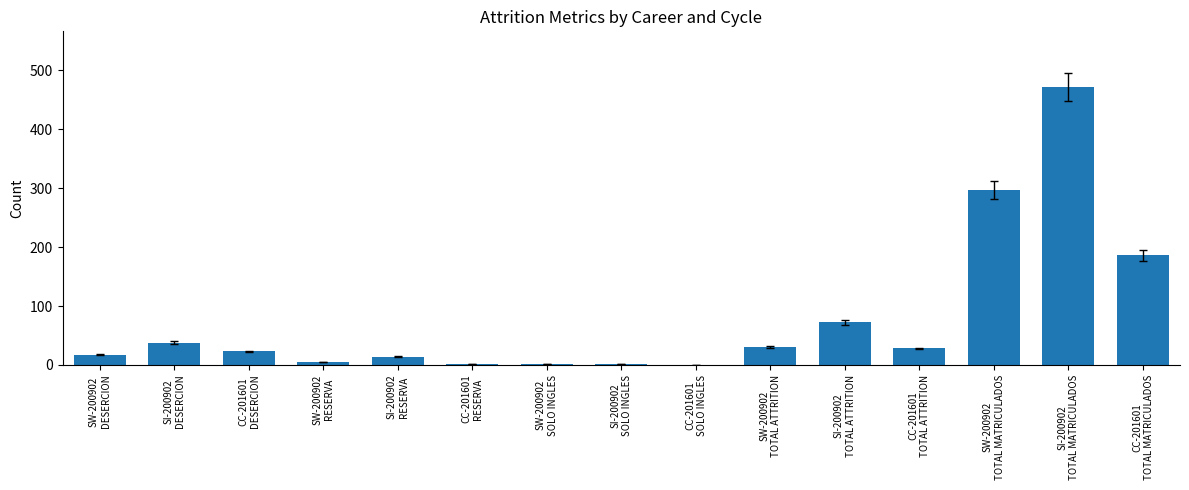

What is the greatest value displayed?

472